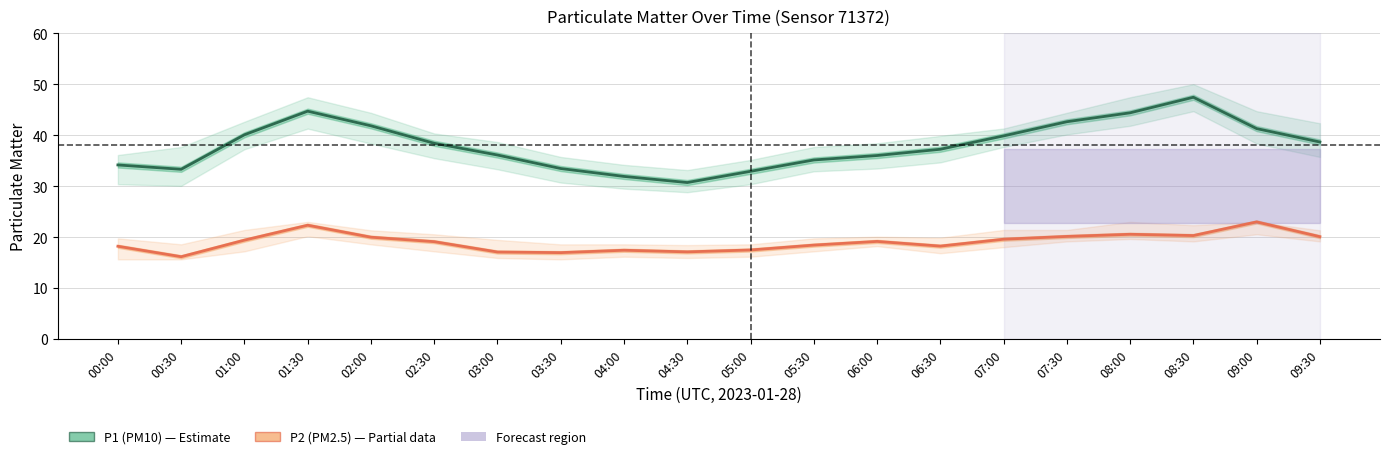

True or false: P1 (PM10) and P2 (PM2.5) cross at least once.

False